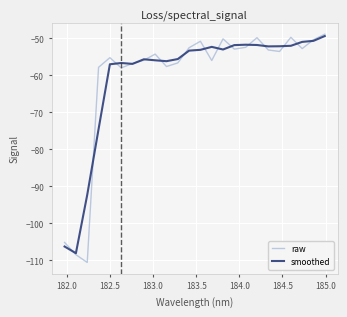

What is the lowest value of the smoothed series?

-108.1